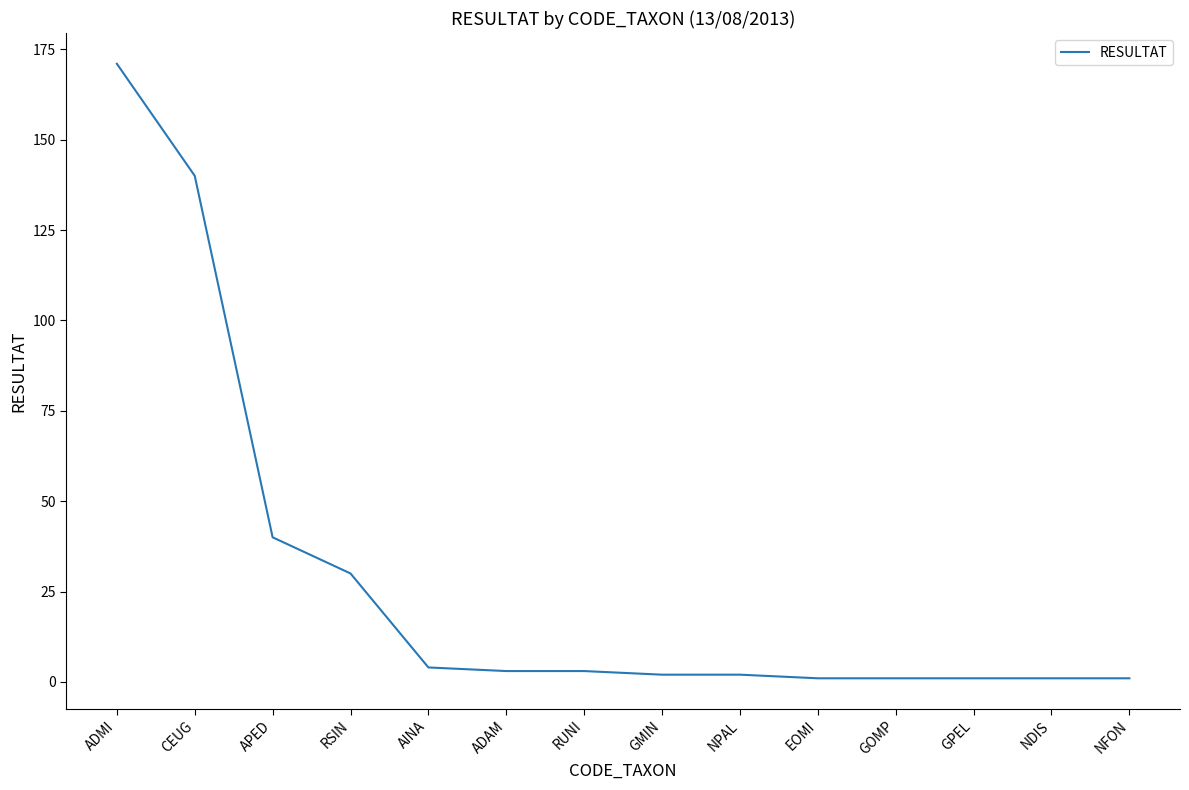

What is the maximum value shown in the chart?

171